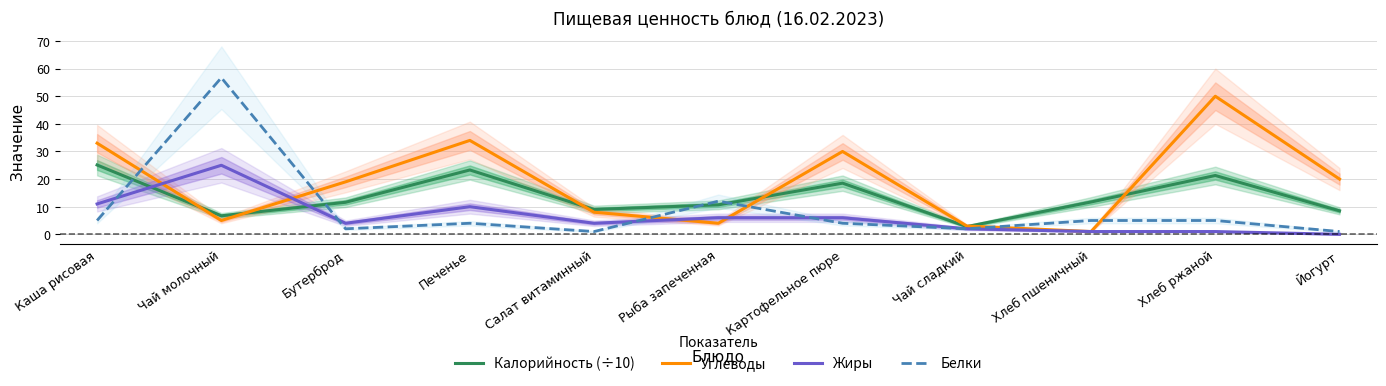

Which series has the largest total across all categories?

Углеводы